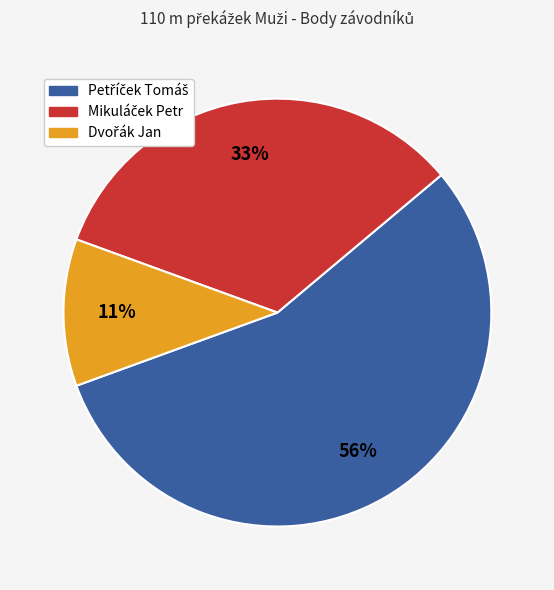

To the nearest percent, what is the average slice percentage?

33%